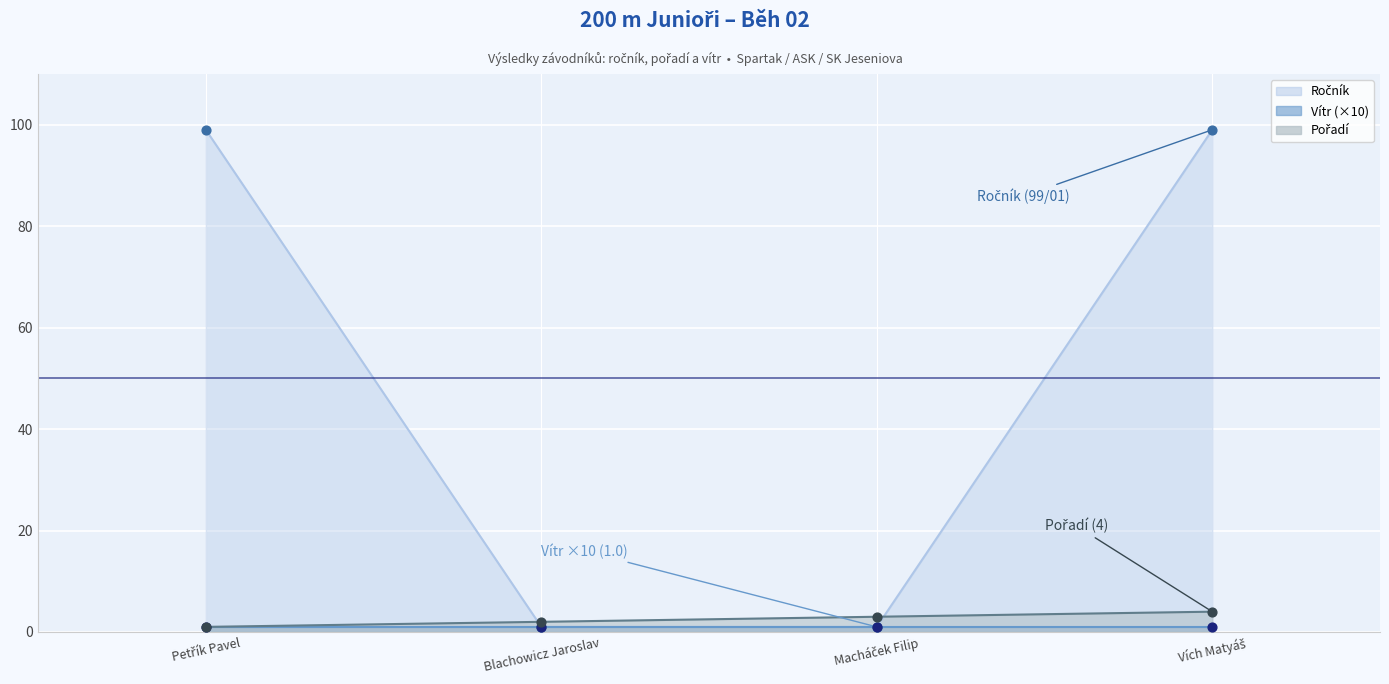

At how many categories does at least one series exceed 21?

2